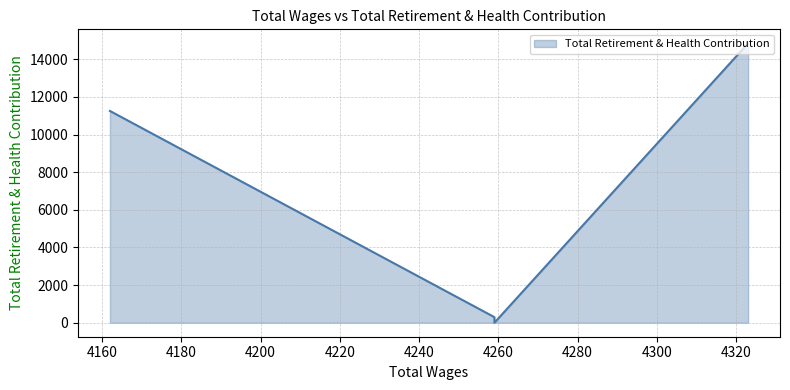

What is the average value?

5279